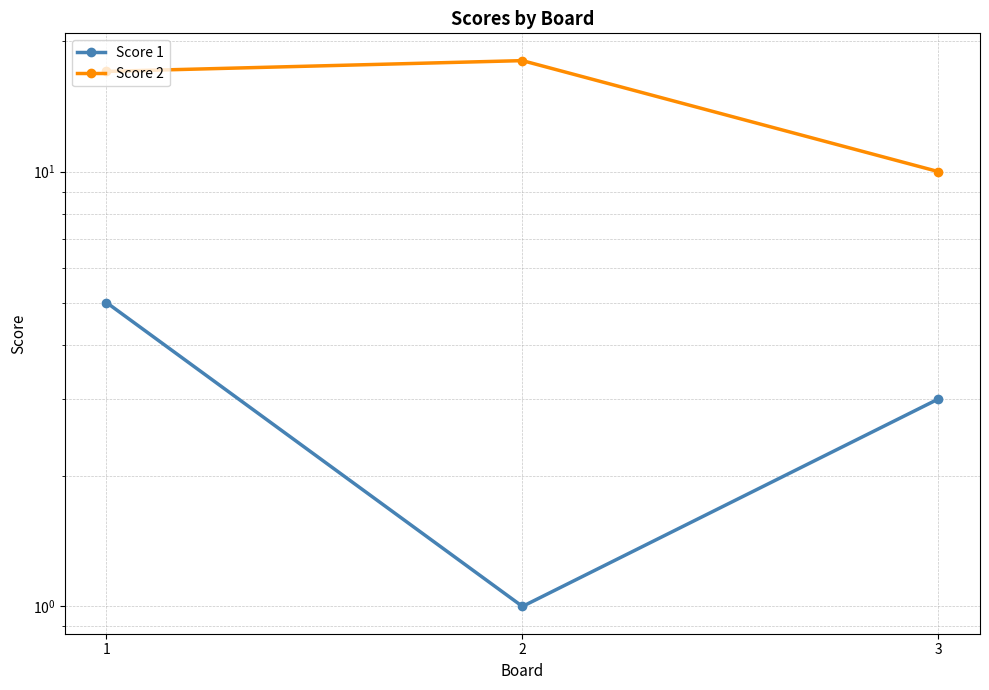

Reading left to right, extract all data points from this chart.

Score 1: 5	1	3
Score 2: 17	18	10